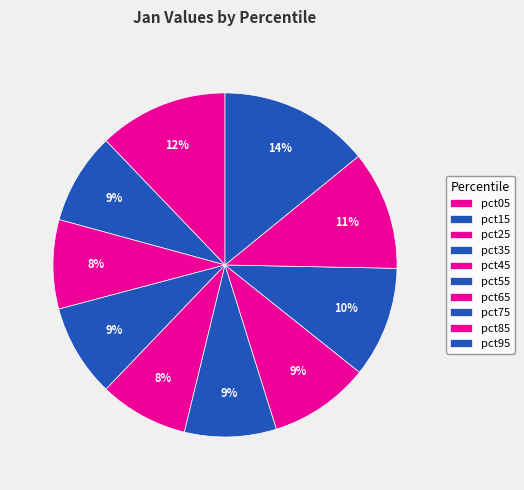

Count the number of slices in the pie.

10